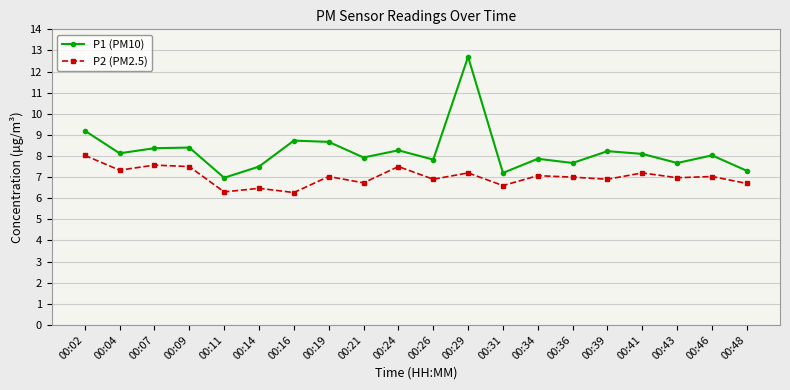

True or false: P2 (PM2.5) has more than 1 interior local peaks.

True